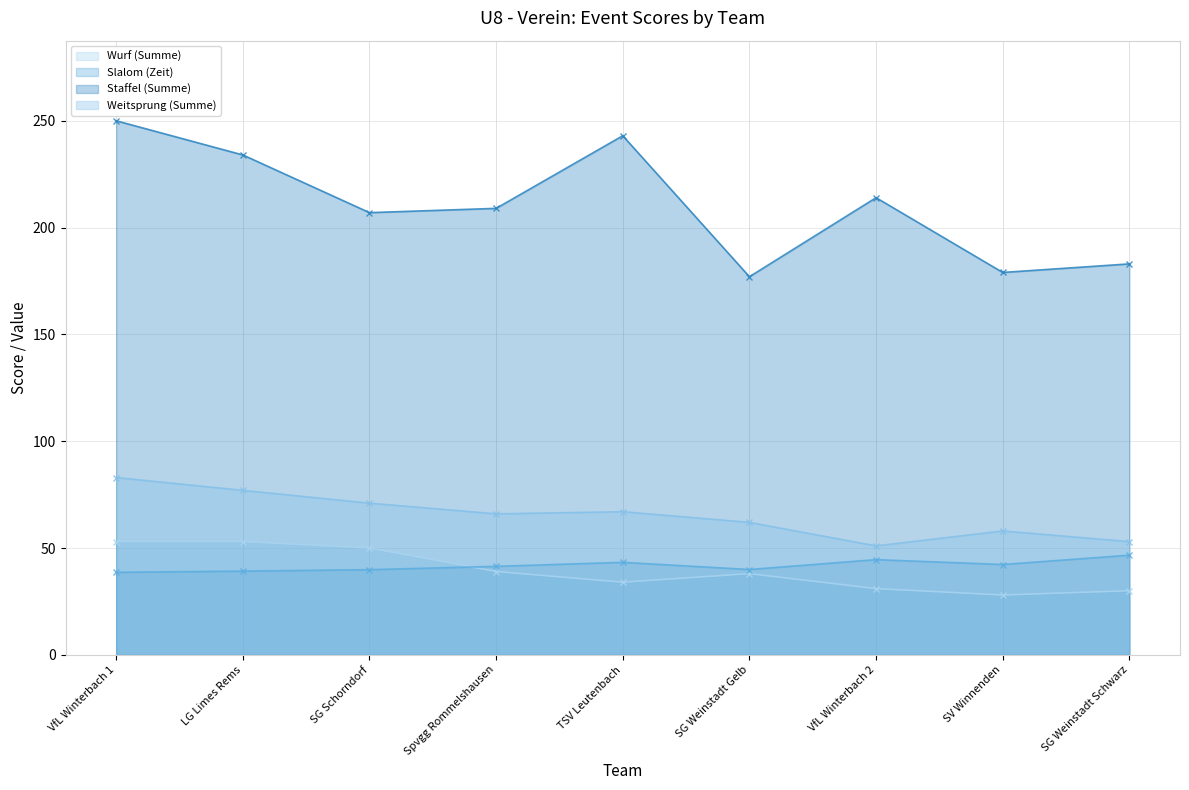

What is the difference between the maximum and minimum values in the Slalom (Zeit) series?

8.0